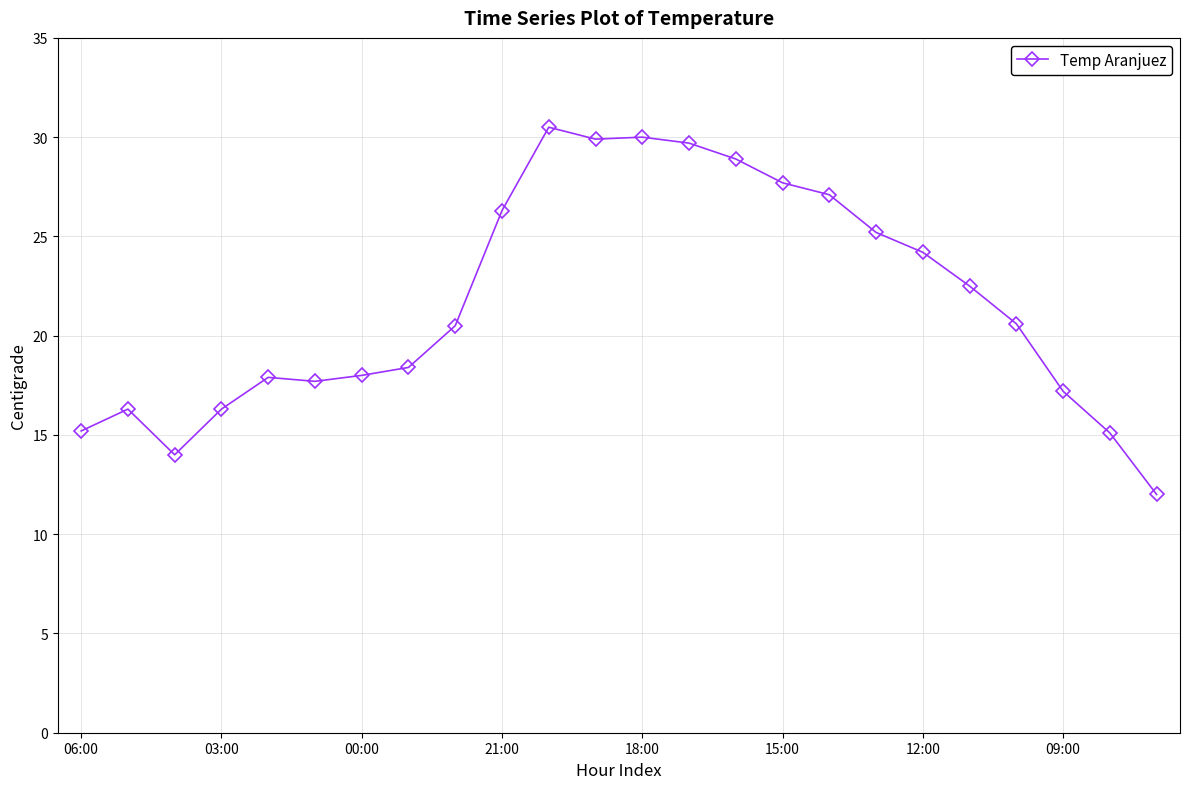

What is the greatest value displayed?

30.5